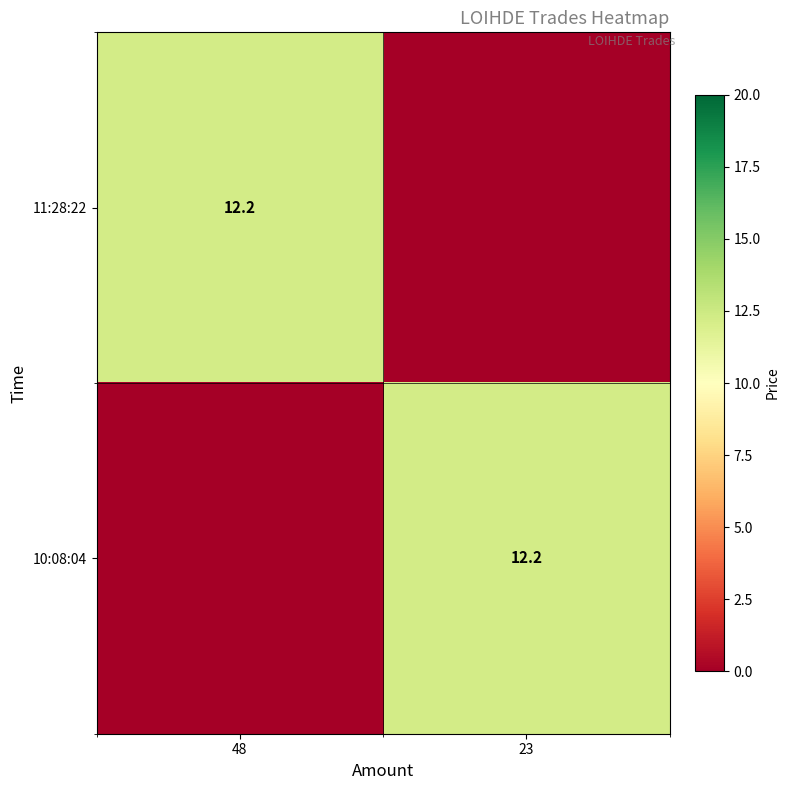

At which category is the sum across all series the highest?

48